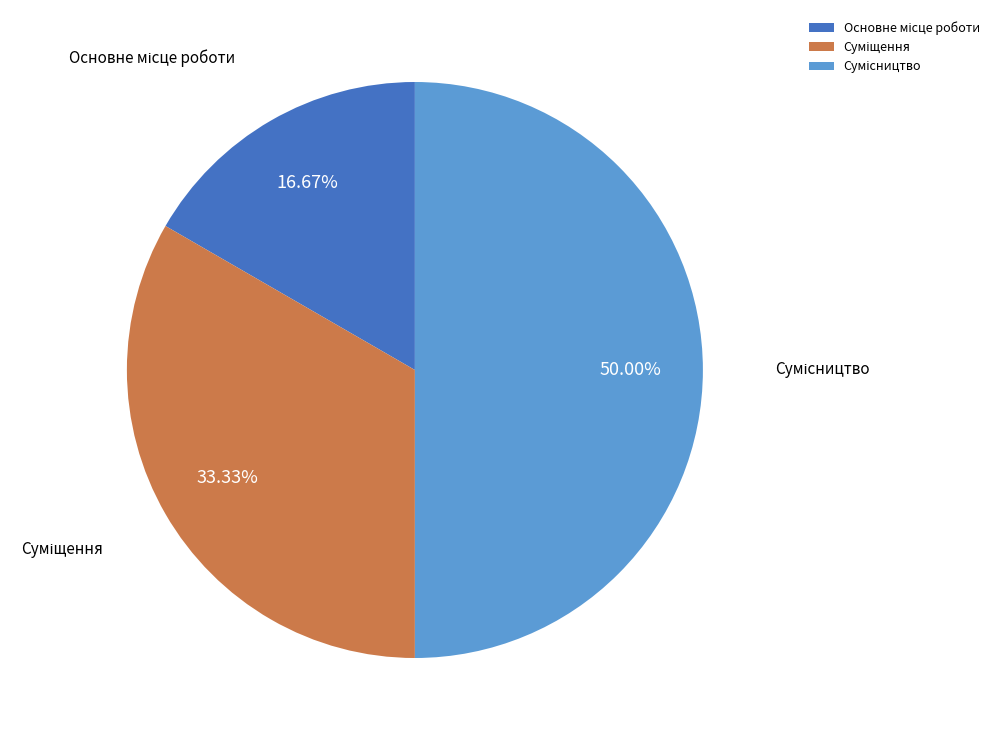

Is Сумісництво the majority of the pie?

No